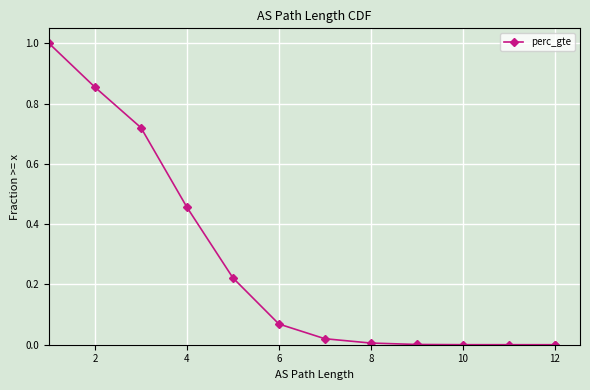

How many lines are shown in the chart?

1